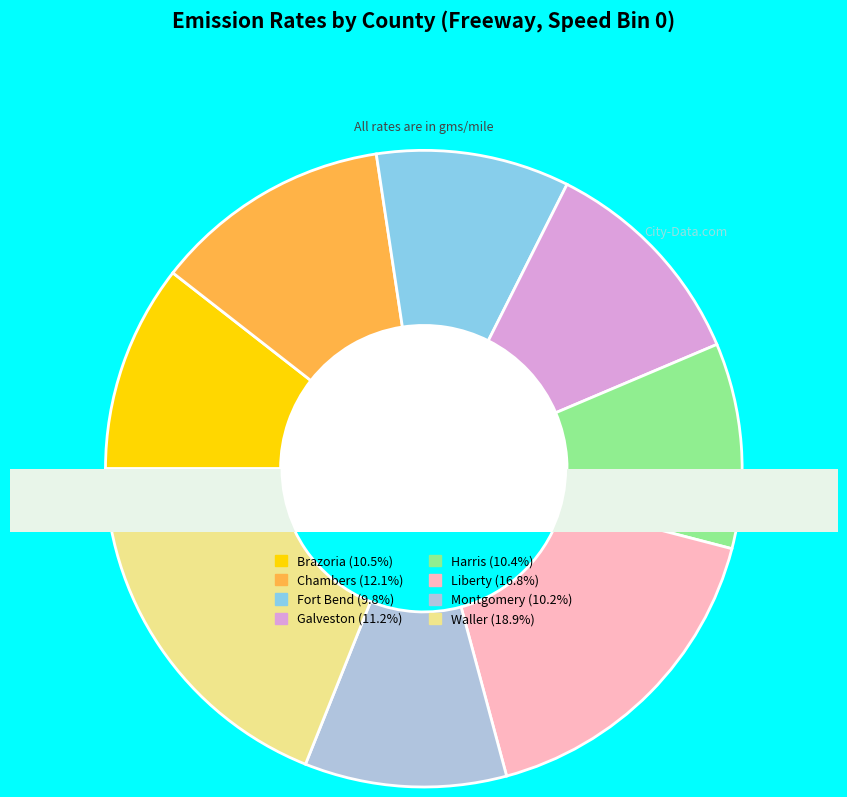

Does Fort Bend represent more than half of the total?

No